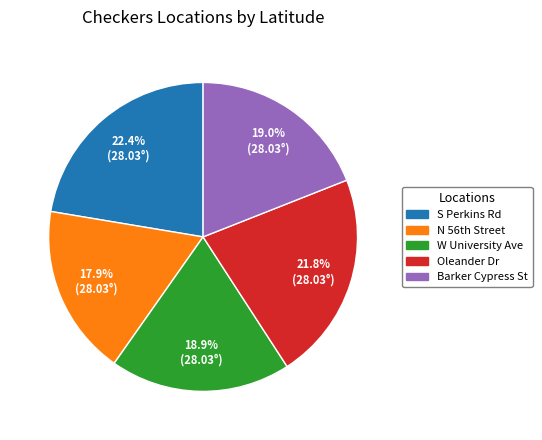

Which slice is the largest?

S Perkins Rd